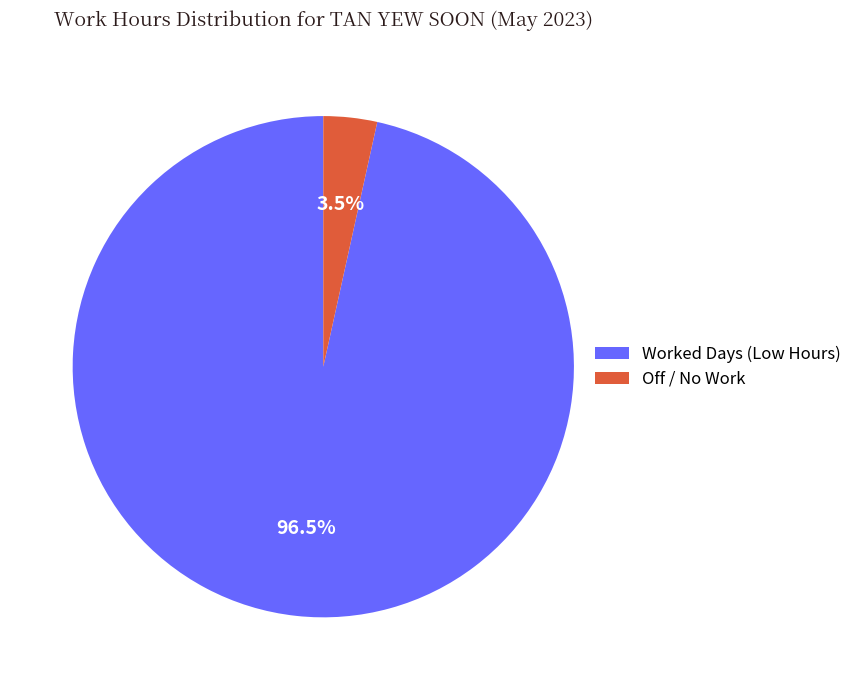

Which has a higher value, Worked Days (Low Hours) or Off / No Work?

Worked Days (Low Hours)